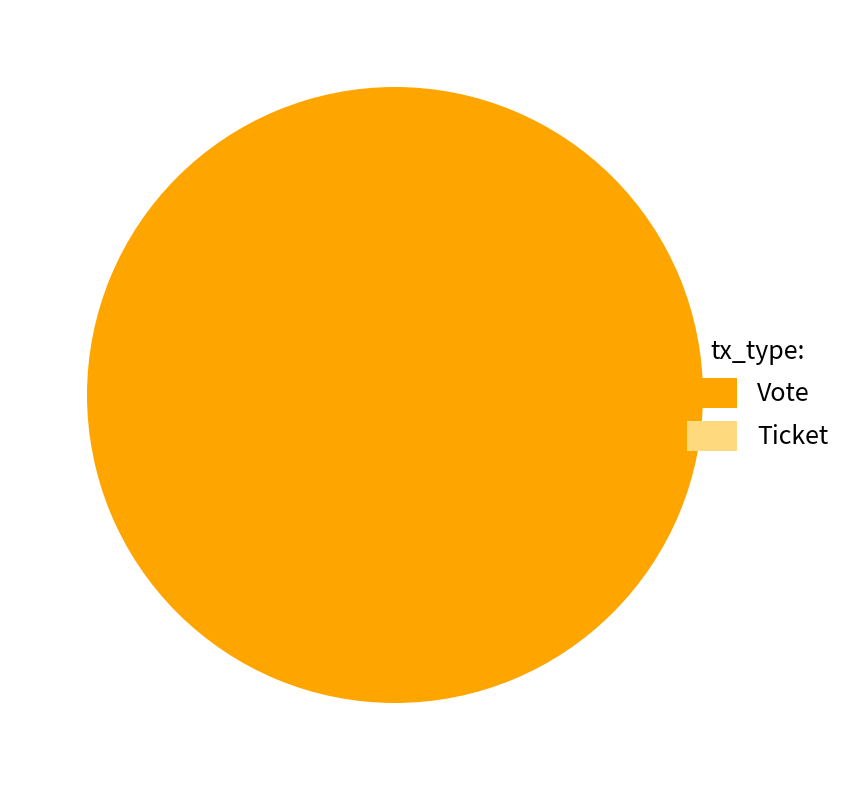

To the nearest percent, what is the difference between the Ticket and Vote slice percentages?

100%